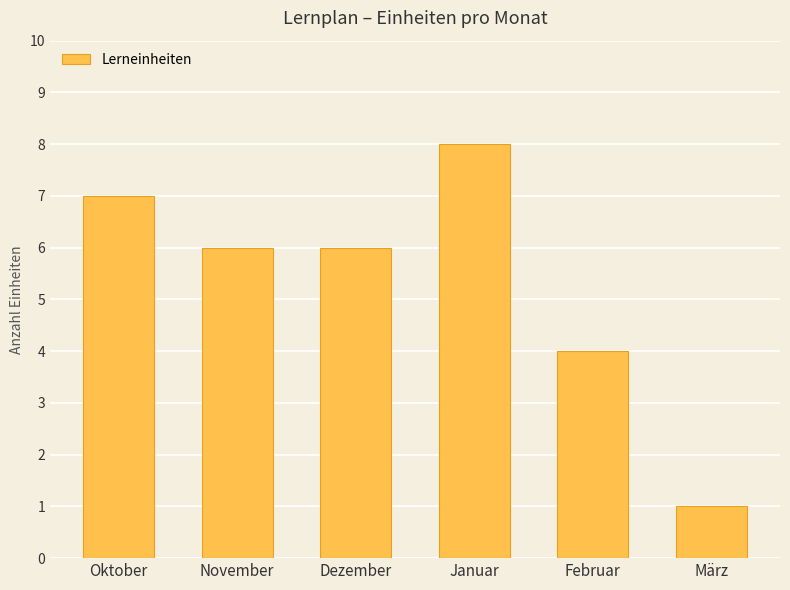

True or false: the data shows 5 at Januar.

False